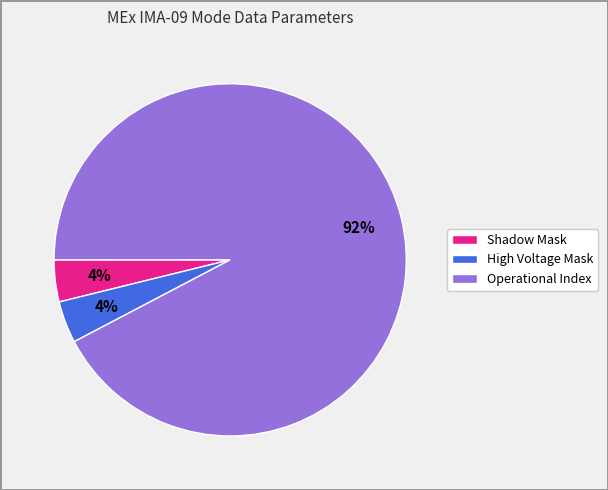

Is Operational Index the majority of the pie?

Yes